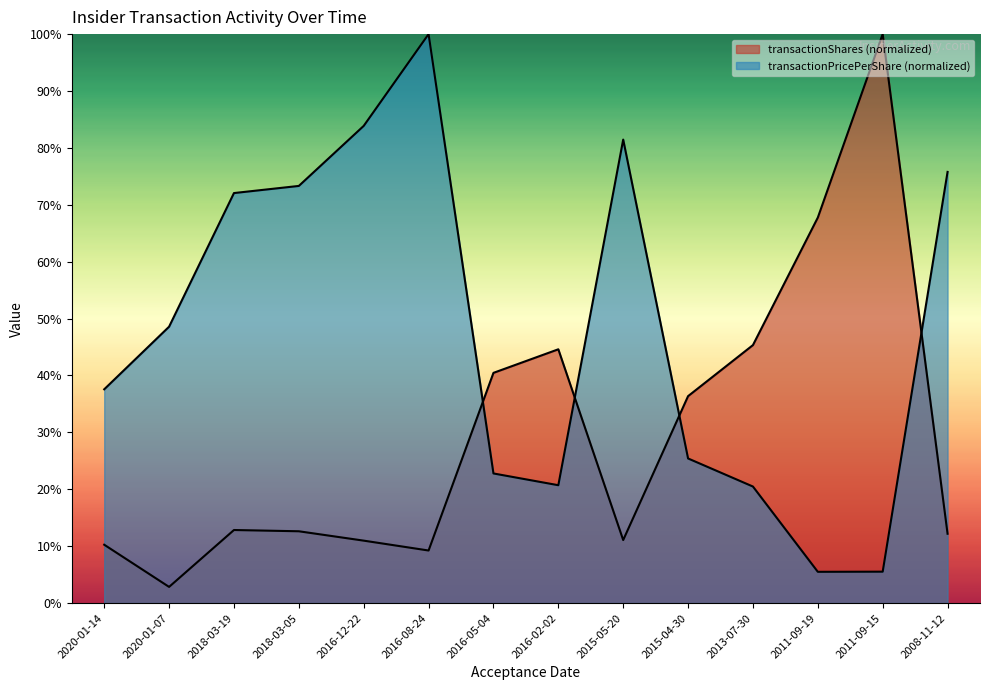

The transactionShares series shows 11.0 at 2016-12-22. True or false?

True